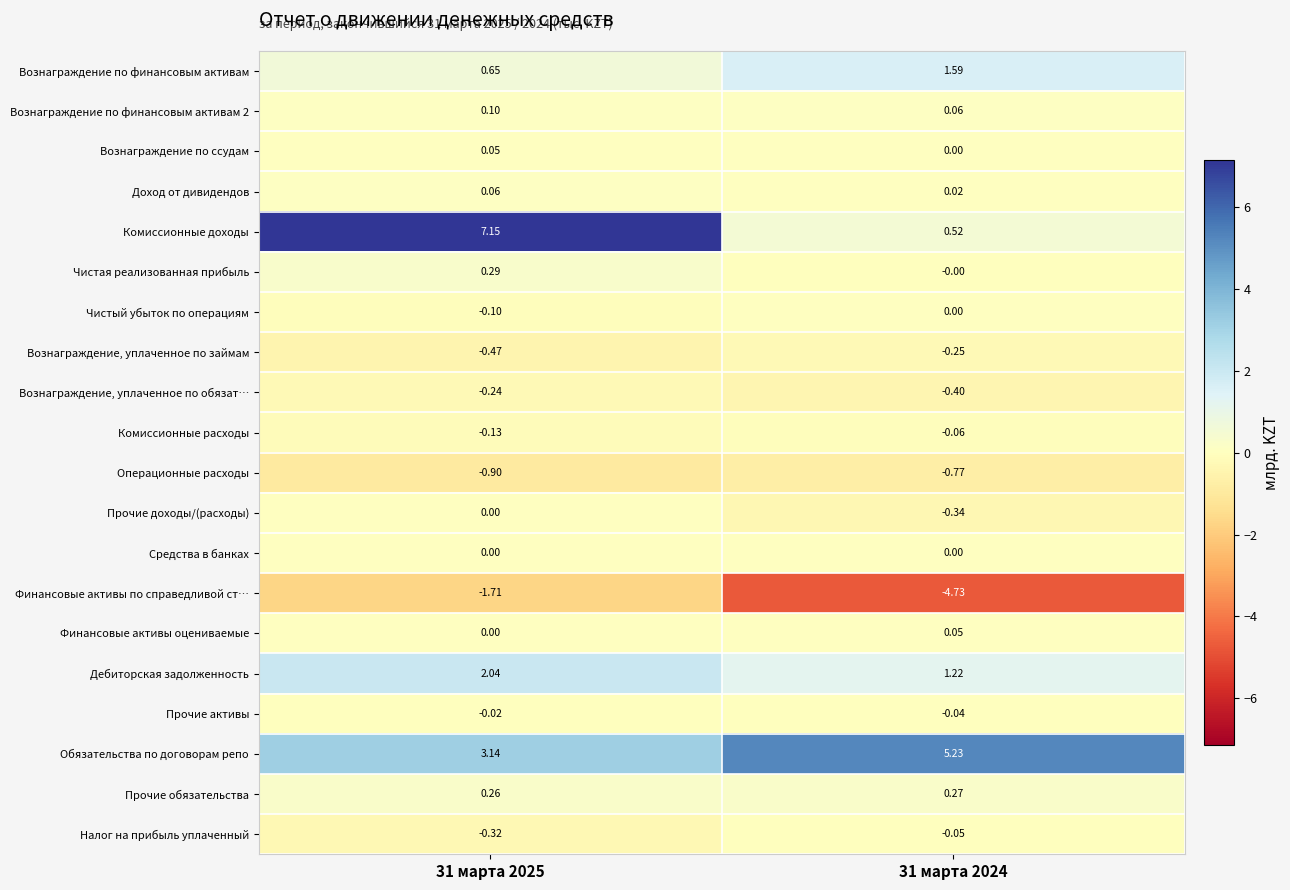

Between 31 марта 2025 and 31 марта 2024, which series saw the biggest shift?

Комиссионные доходы